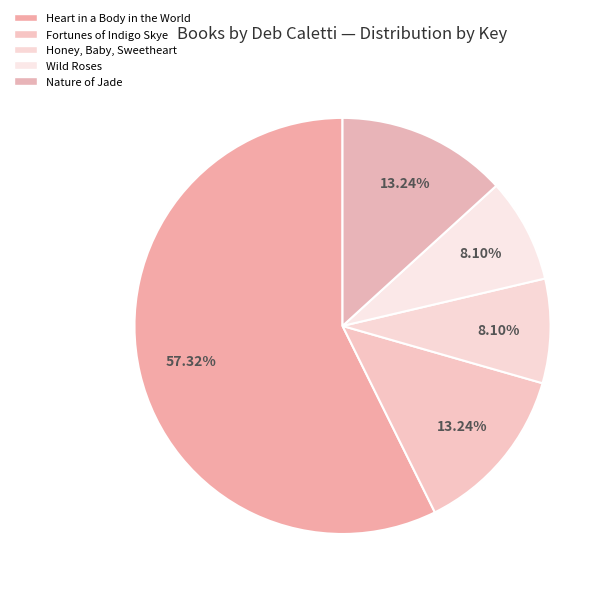

To the nearest percent, what portion does Nature of Jade represent?

13%